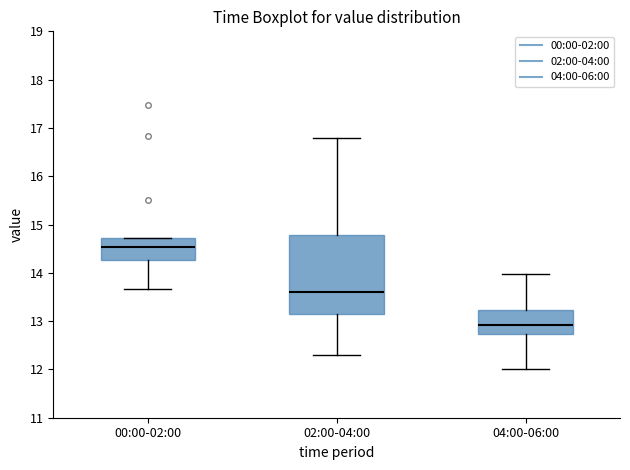

Reading left to right, read every box against the y-axis: the position of its median line, the range the box covers, and the ends of its whiskers. The values are not printed on the chart, so give them approximately, as read against the axis.

00:00-02:00: median 14.5, box 14.3 to 14.7, whiskers 13.7 to 14.7
02:00-04:00: median 13.6, box 13.2 to 14.8, whiskers 12.3 to 16.8
04:00-06:00: median 12.9, box 12.7 to 13.2, whiskers 12.0 to 14.0